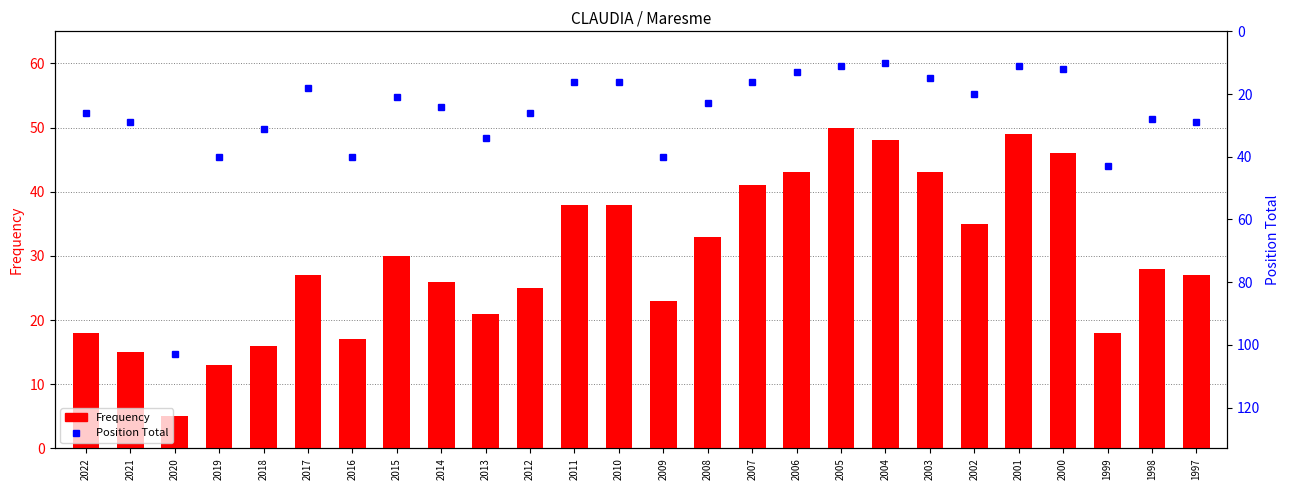

What is the sum of the Position Total values at 2017 and 1998?

46